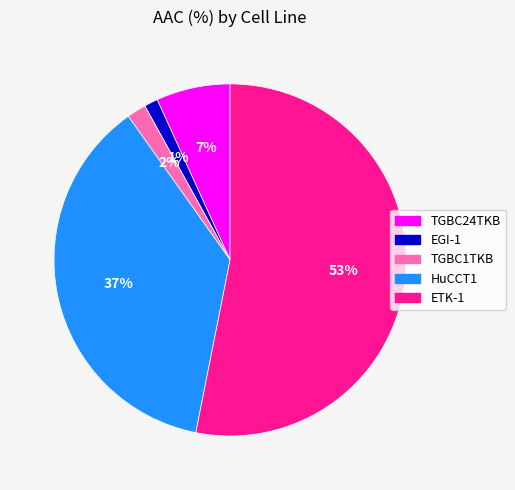

Which has a higher value, TGBC24TKB or TGBC1TKB?

TGBC24TKB